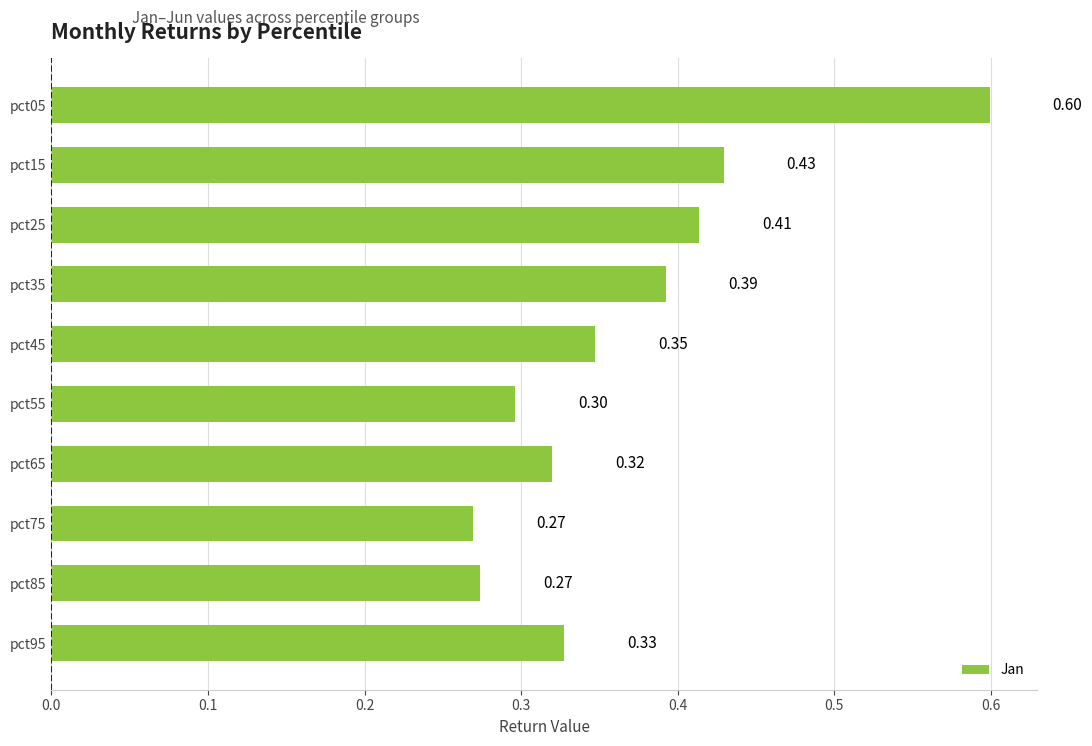

Between pct75 and pct65, which is larger?

pct65